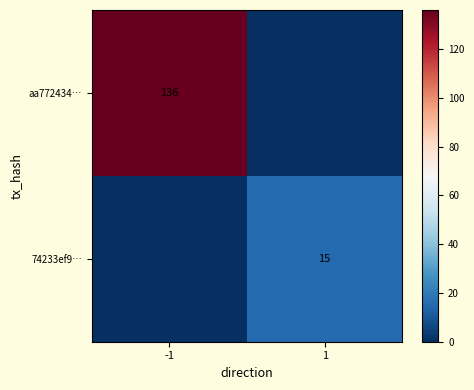

What is the sum of all 74233ef9… values?

15